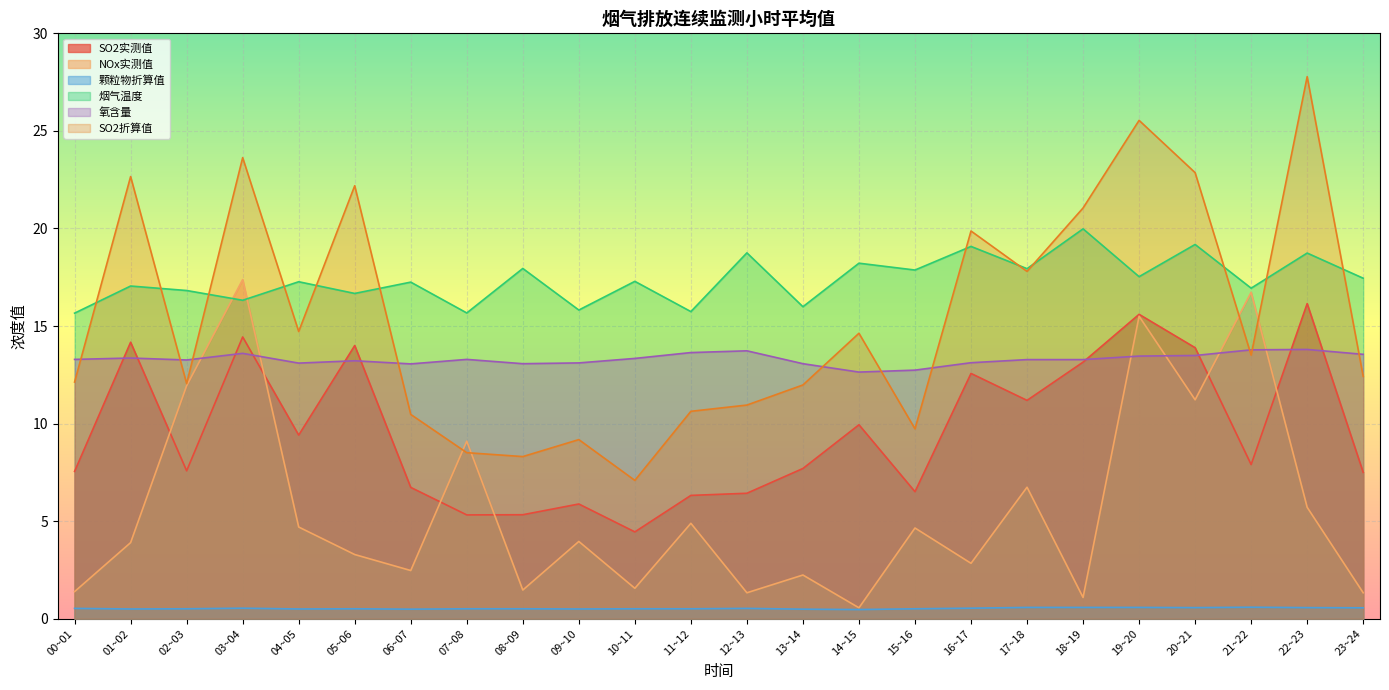

What is the label of the 21st point from the right?

03~04